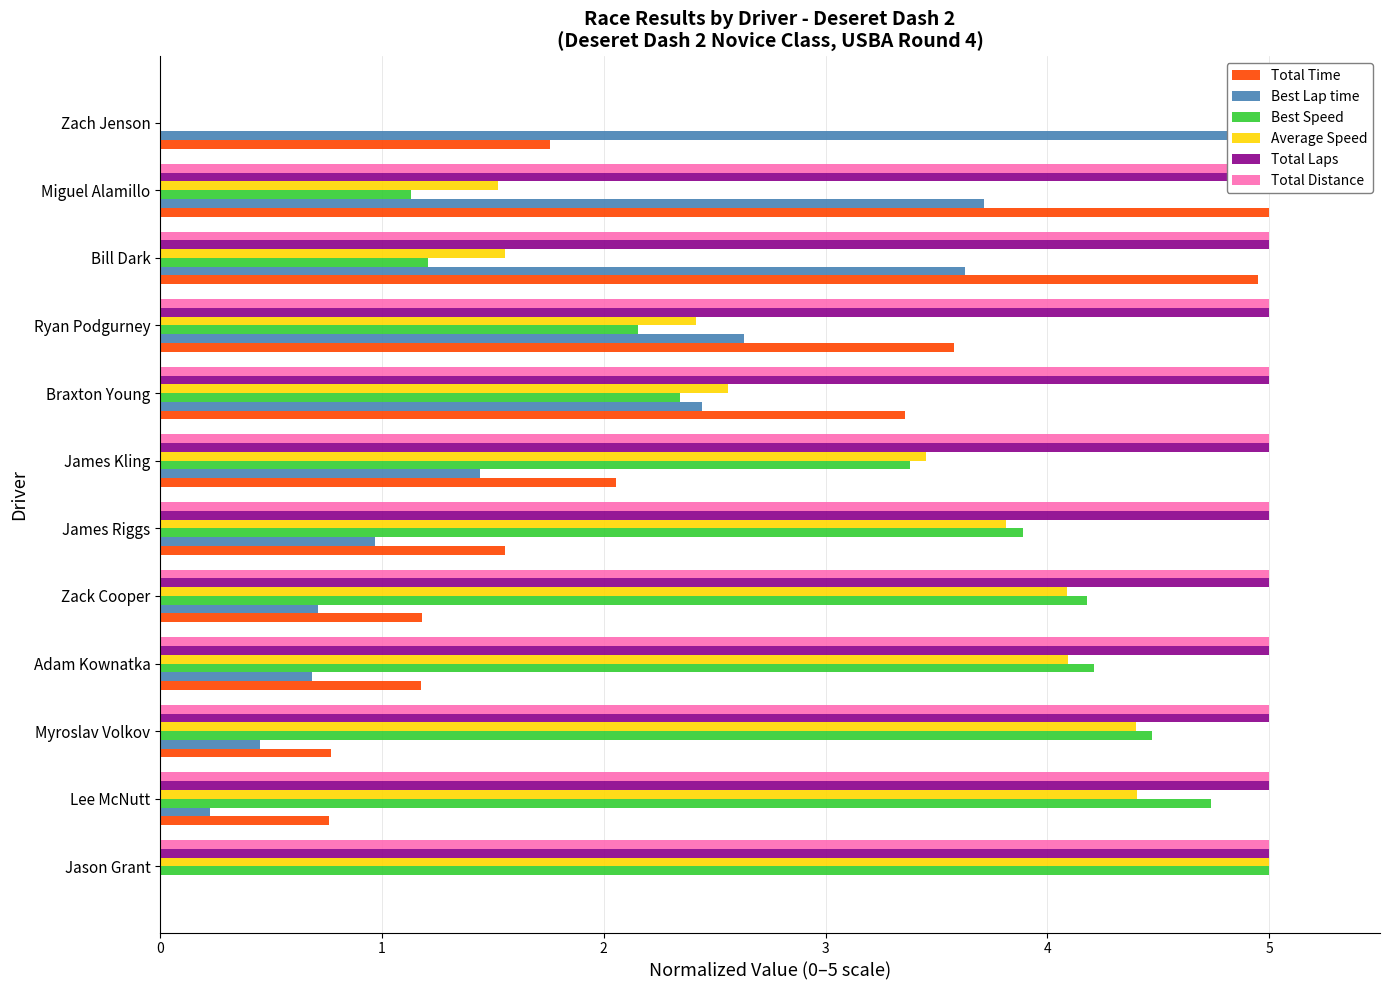

How many positive values does the Best Lap time series have?

11